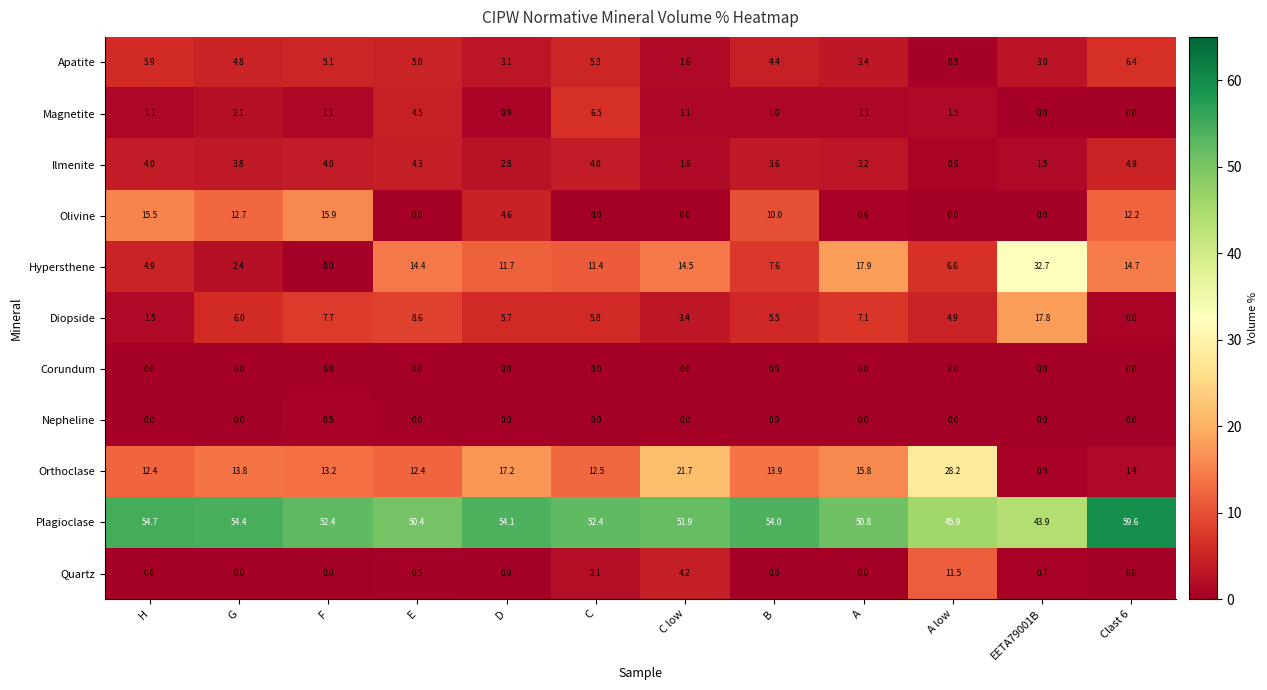

Which series has the largest total across all categories?

Plagioclase